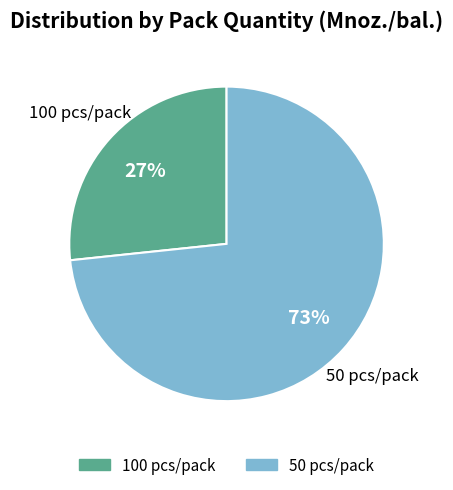

Count the number of slices in the pie.

2